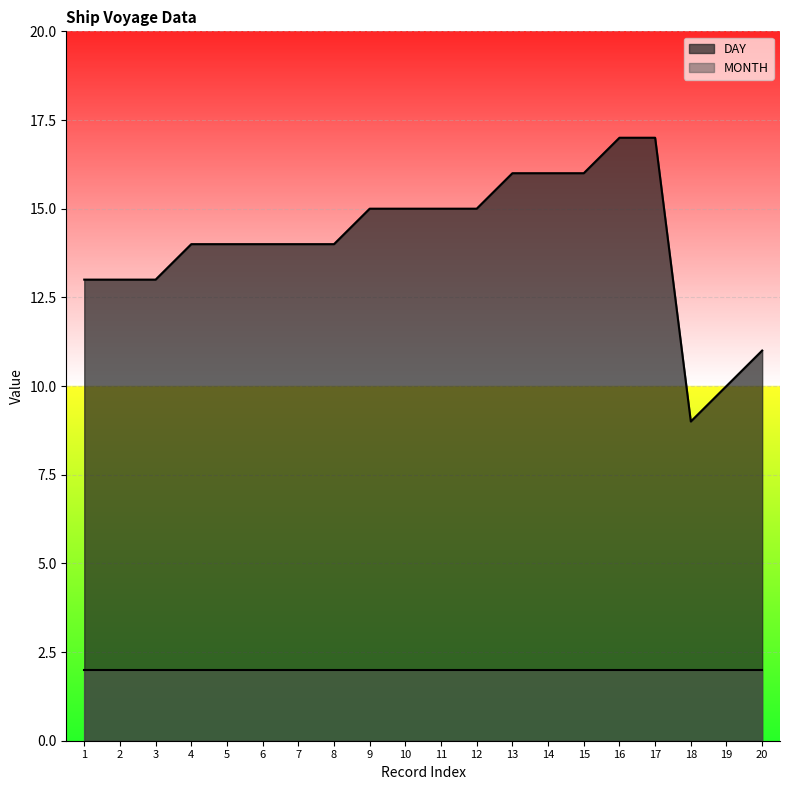

What is the ratio of the value at 7 to the value at 6?

1.0